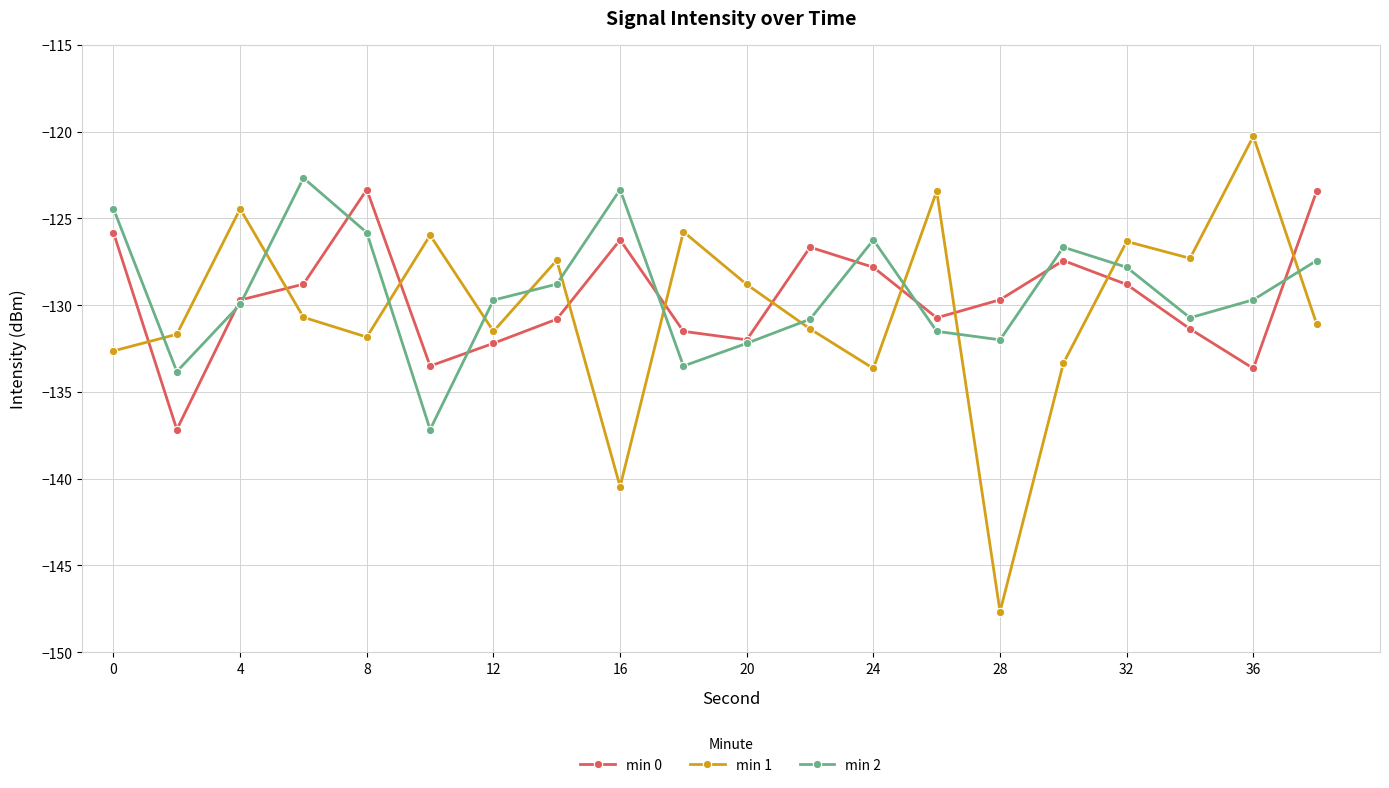

True or false: min 1 and min 0 intersect in this chart.

True